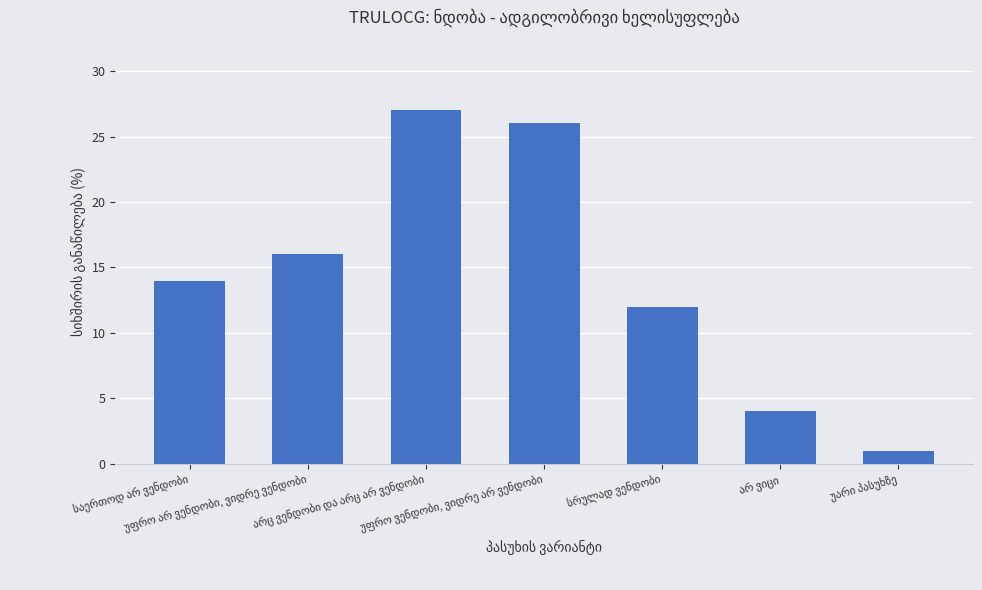

Reading left to right, what are all the values shown in this chart?

14	16	27	26	12	4	1